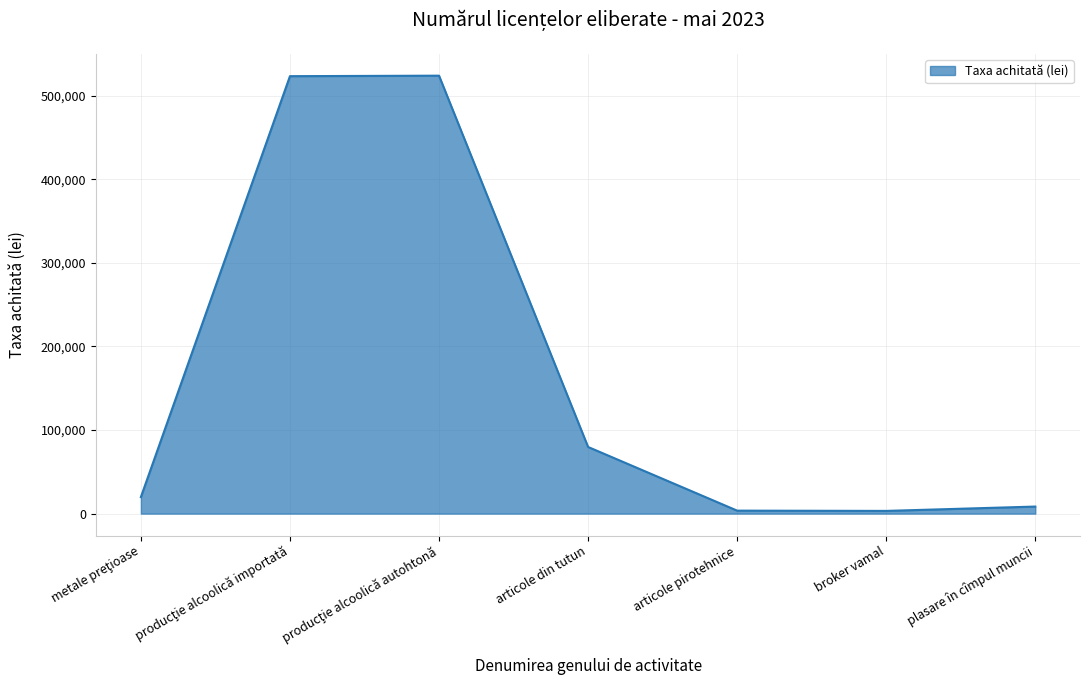

Count the number of categories in the chart.

7